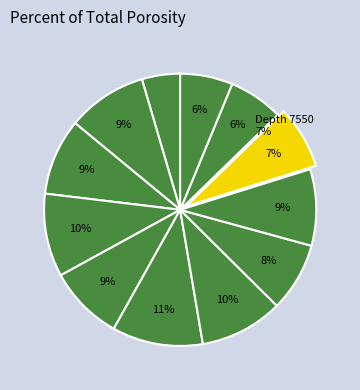

How many slices are in this pie chart?

12